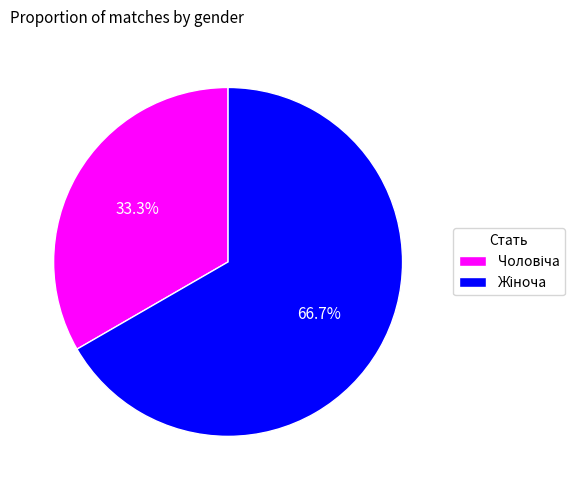

Is there a majority slice in this chart?

Yes